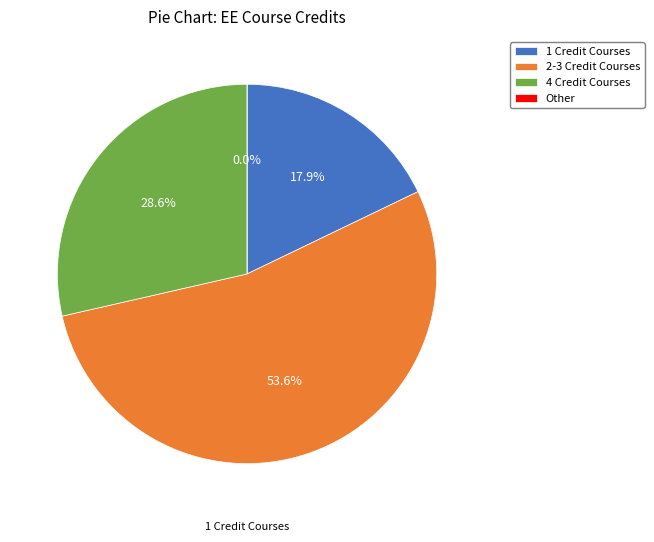

Is it true that EECE 344 is 1% of the pie?

False